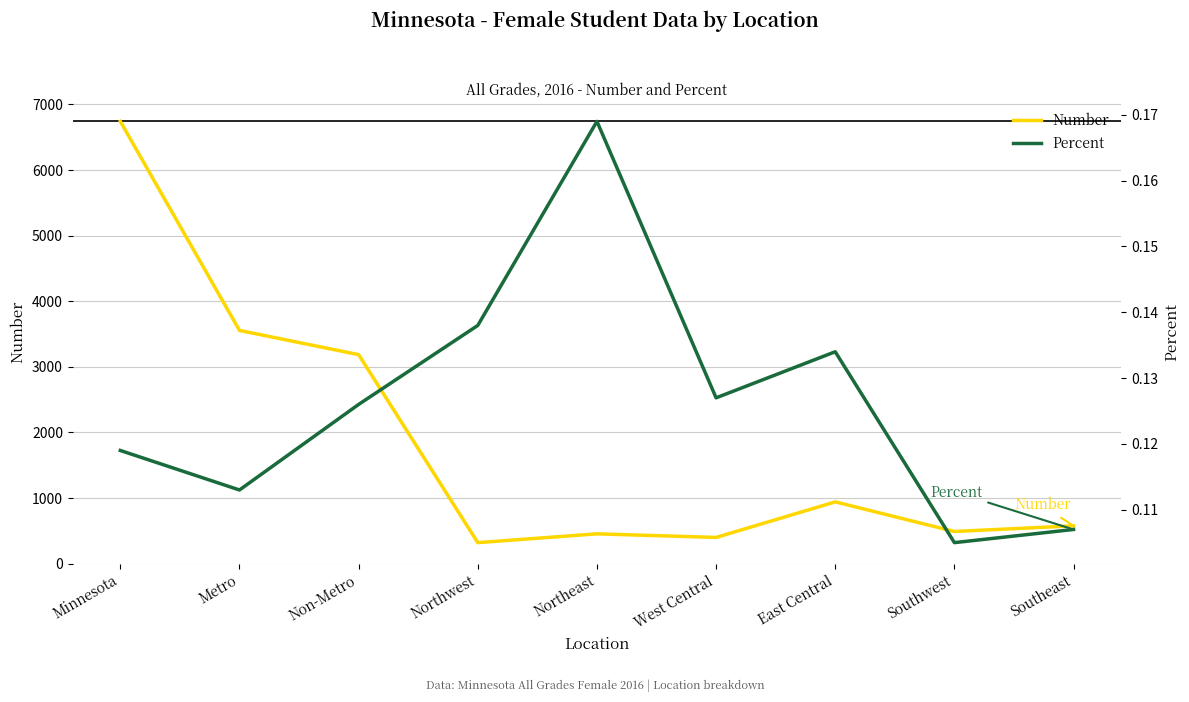

Which series has the largest range (max minus min)?

Number